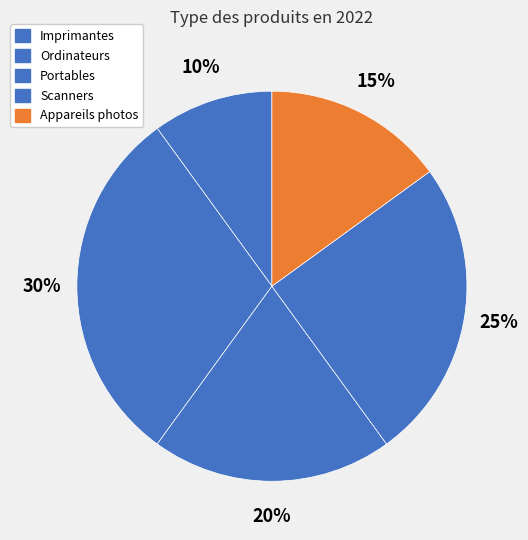

How many segments does this pie chart have?

5